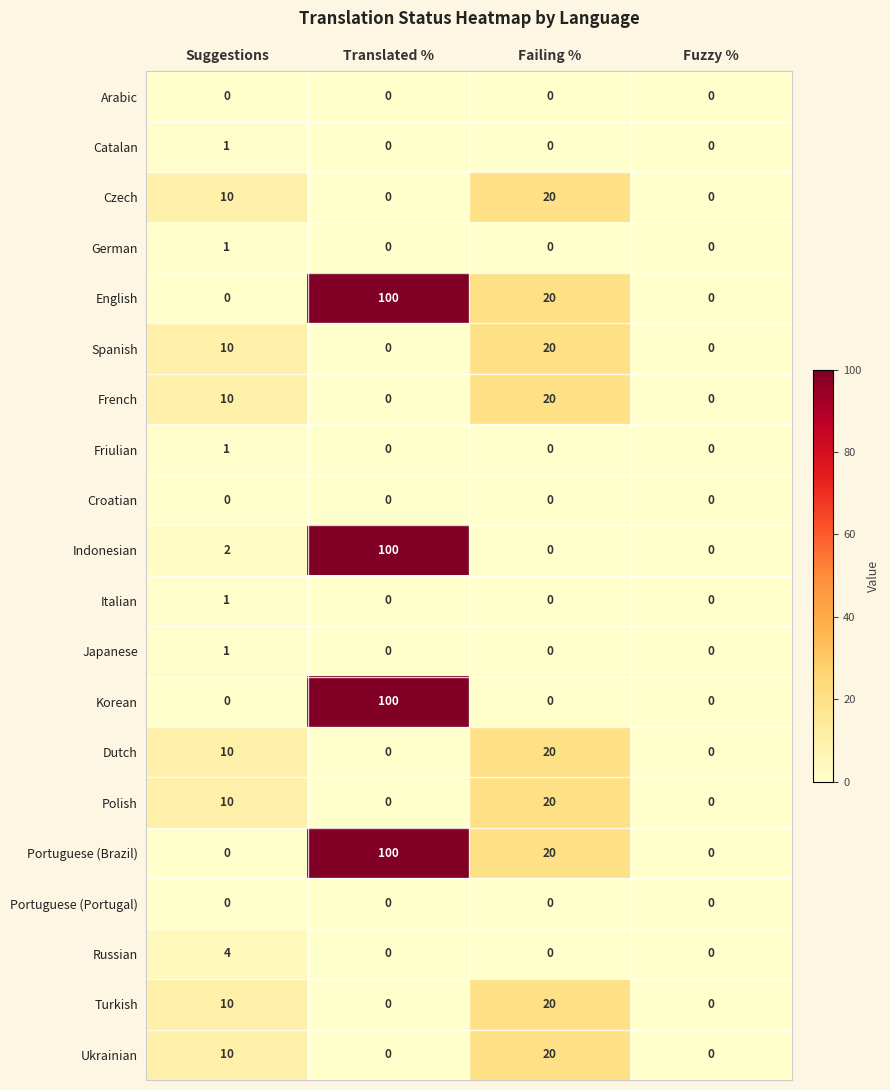

True or false: English has a value of 26 at Failing %.

False